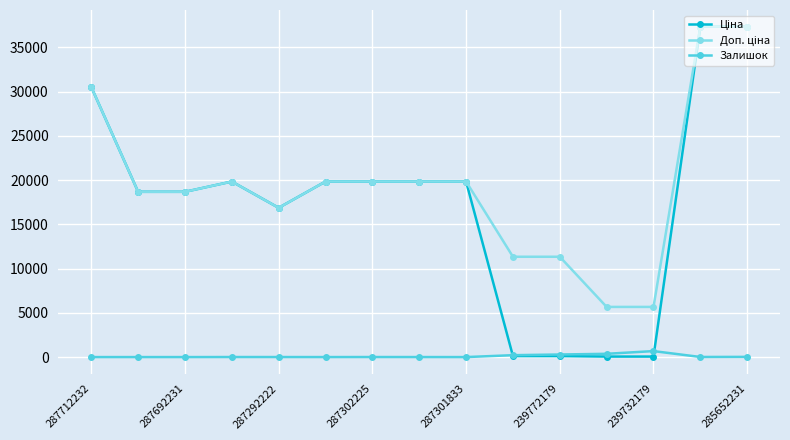

At how many categories does at least one series exceed 11747?

11